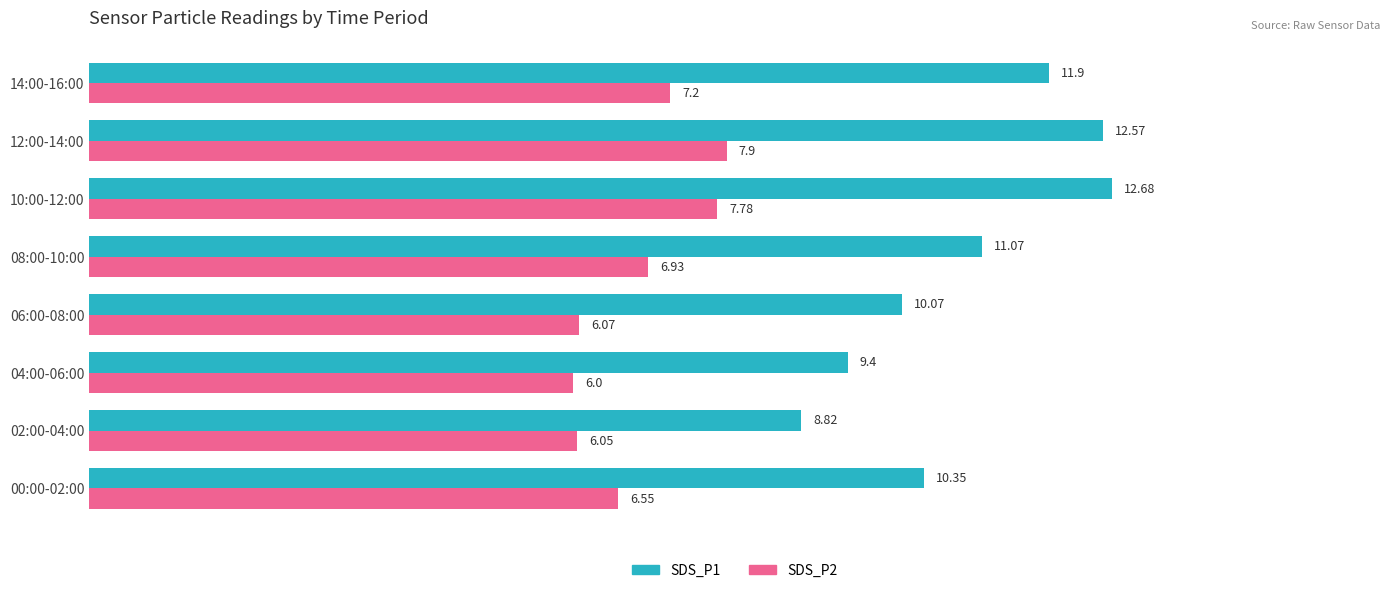

Which series has the widest spread of values?

SDS_P1